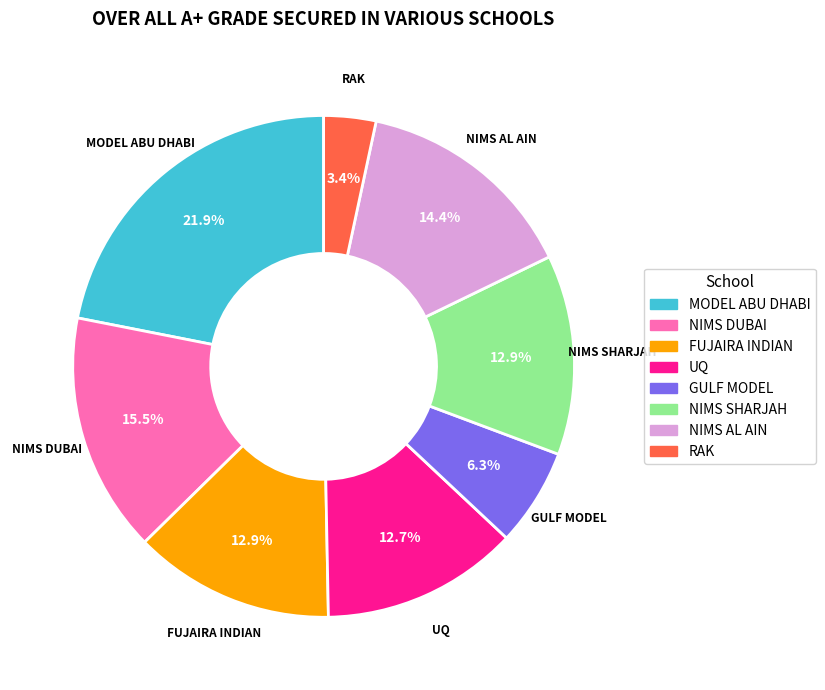

What percentage do NIMS AL AIN and GULF MODEL together represent?

20.7%